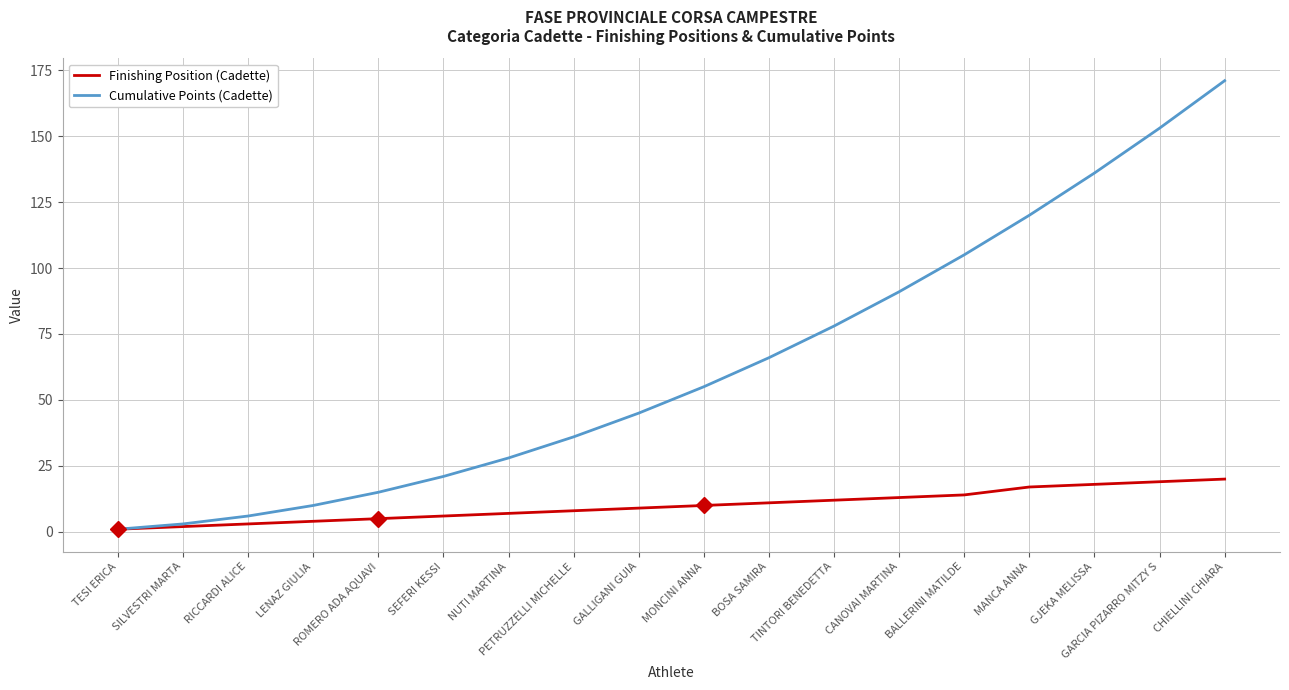

The Cumulative Points (Cadette) series shows 104 at BOSA SAMIRA. True or false?

False